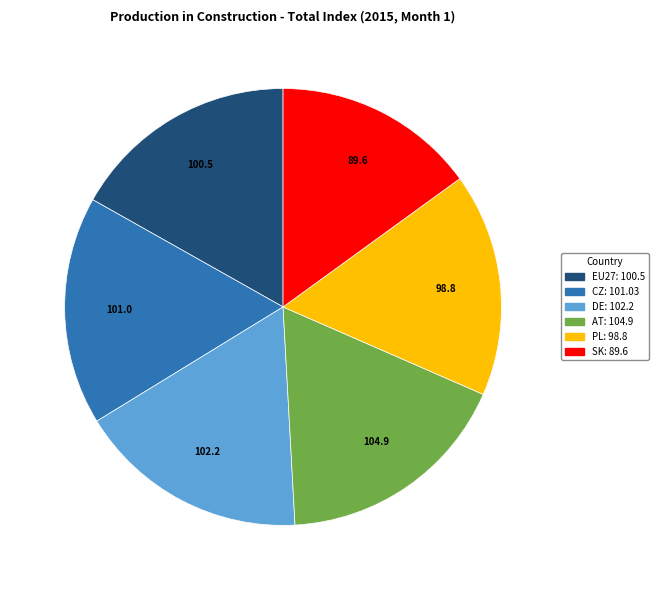

Is the sum of PL and SK greater than half?

No